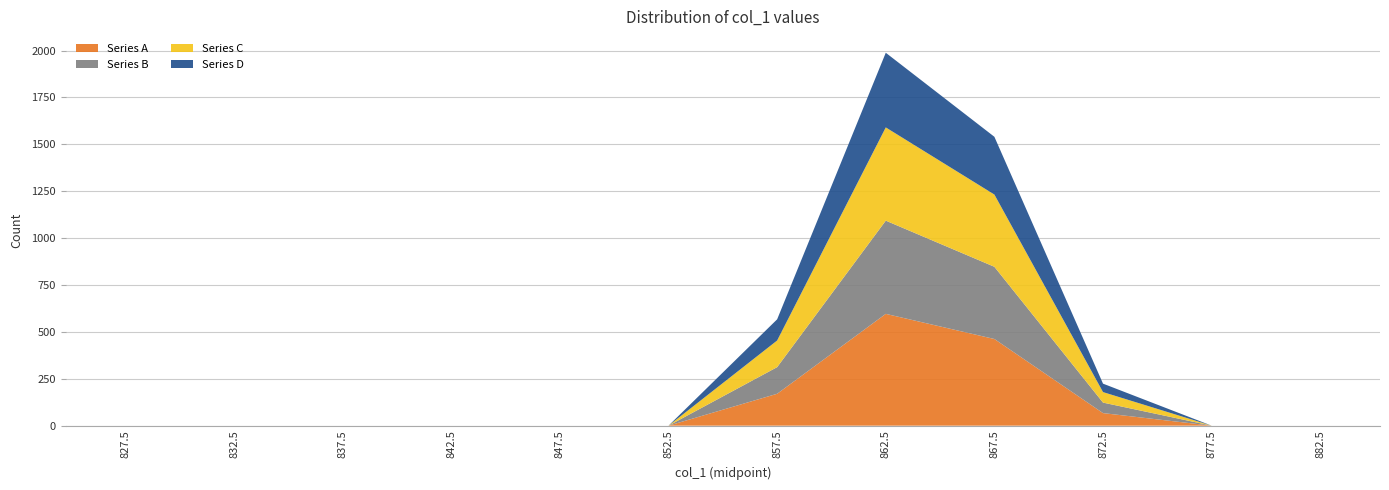

Reading right to left, what are all the values shown in this chart?

882.5	877.5	872.5	867.5	862.5	857.5	852.5	847.5	842.5	837.5	832.5	827.5